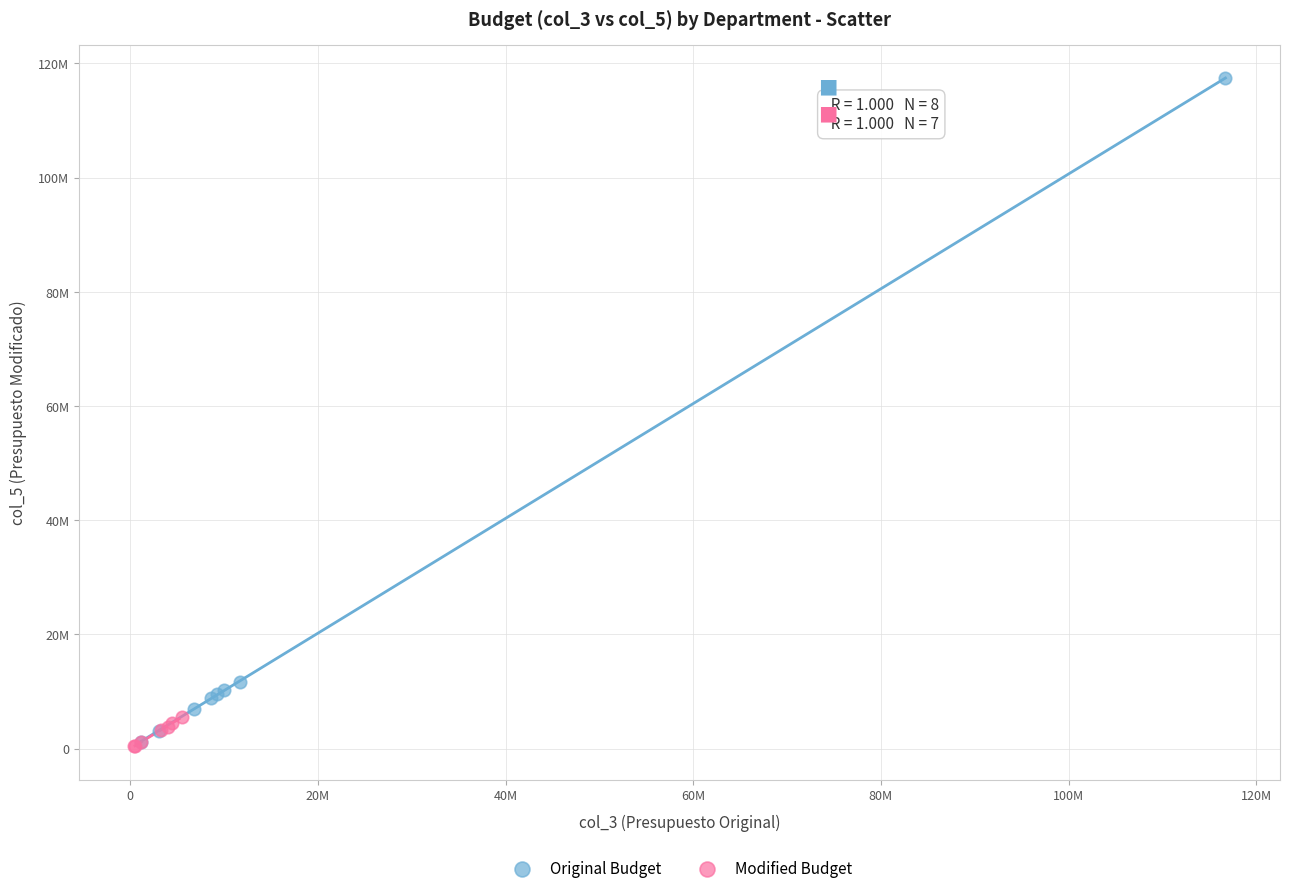

Which series has the largest Y range (max minus min)?

Original Budget